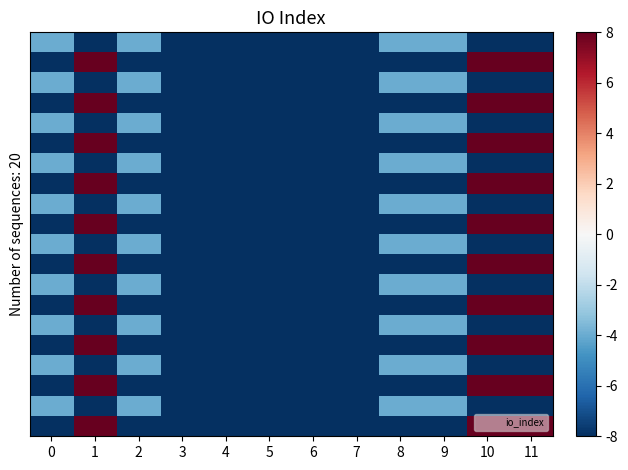

At which category is the sum across all series the highest?

1